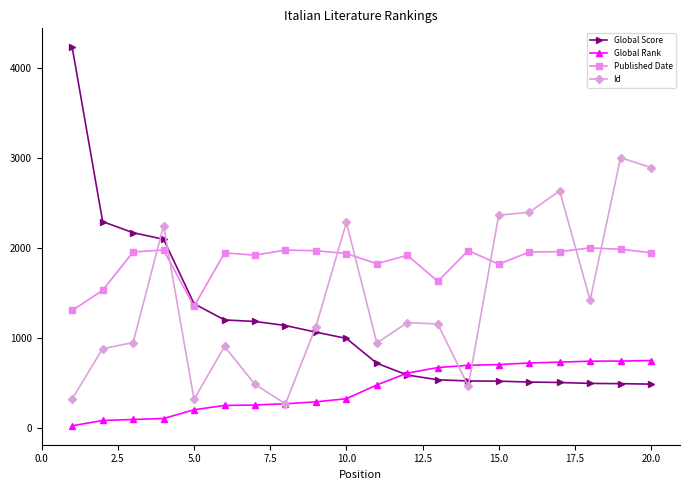

Which series has the largest total across all categories?

Published Date